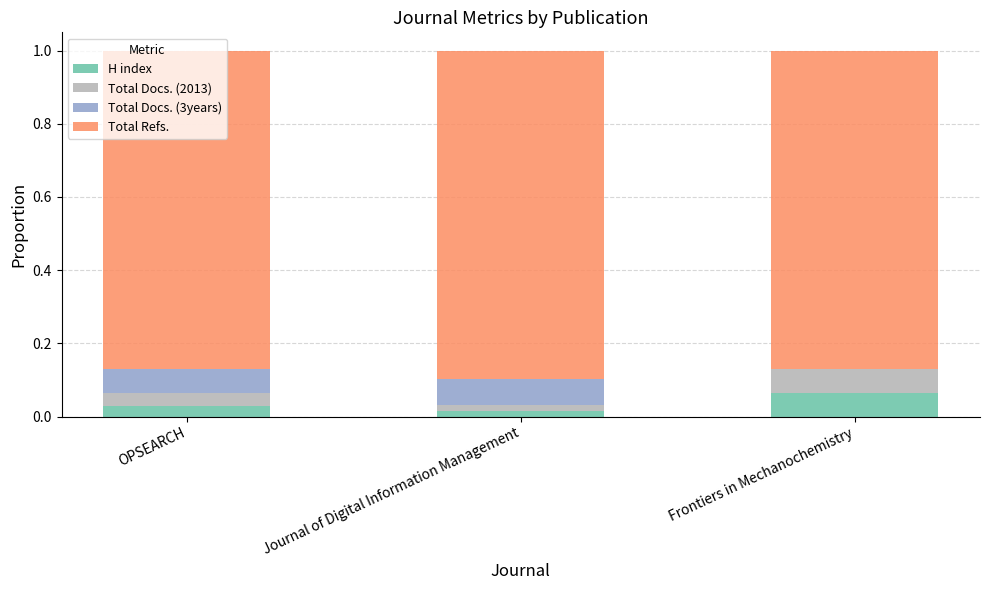

Which category has the highest value in the H index series?

Frontiers in Mechanochemistry